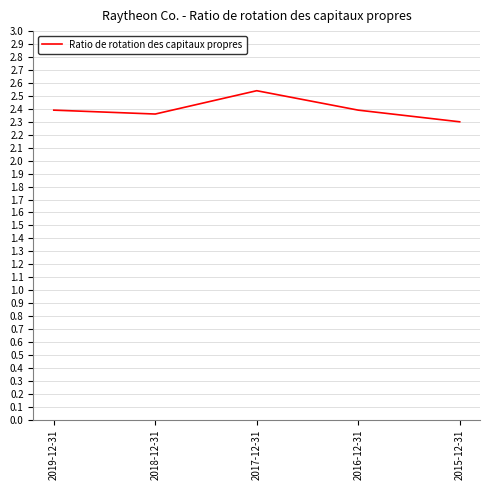

What position from the right is 2019-12-31?

5